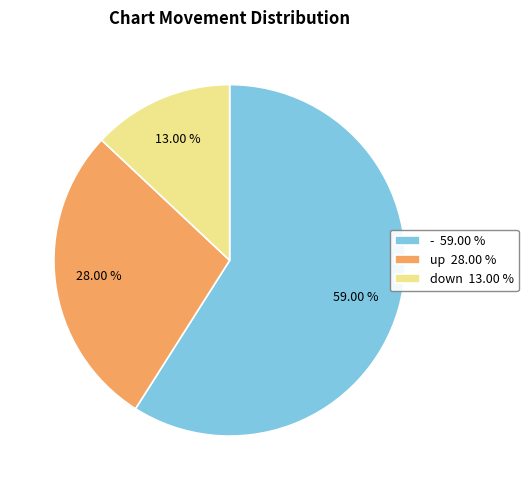

Is the sum of - and down greater than half?

Yes